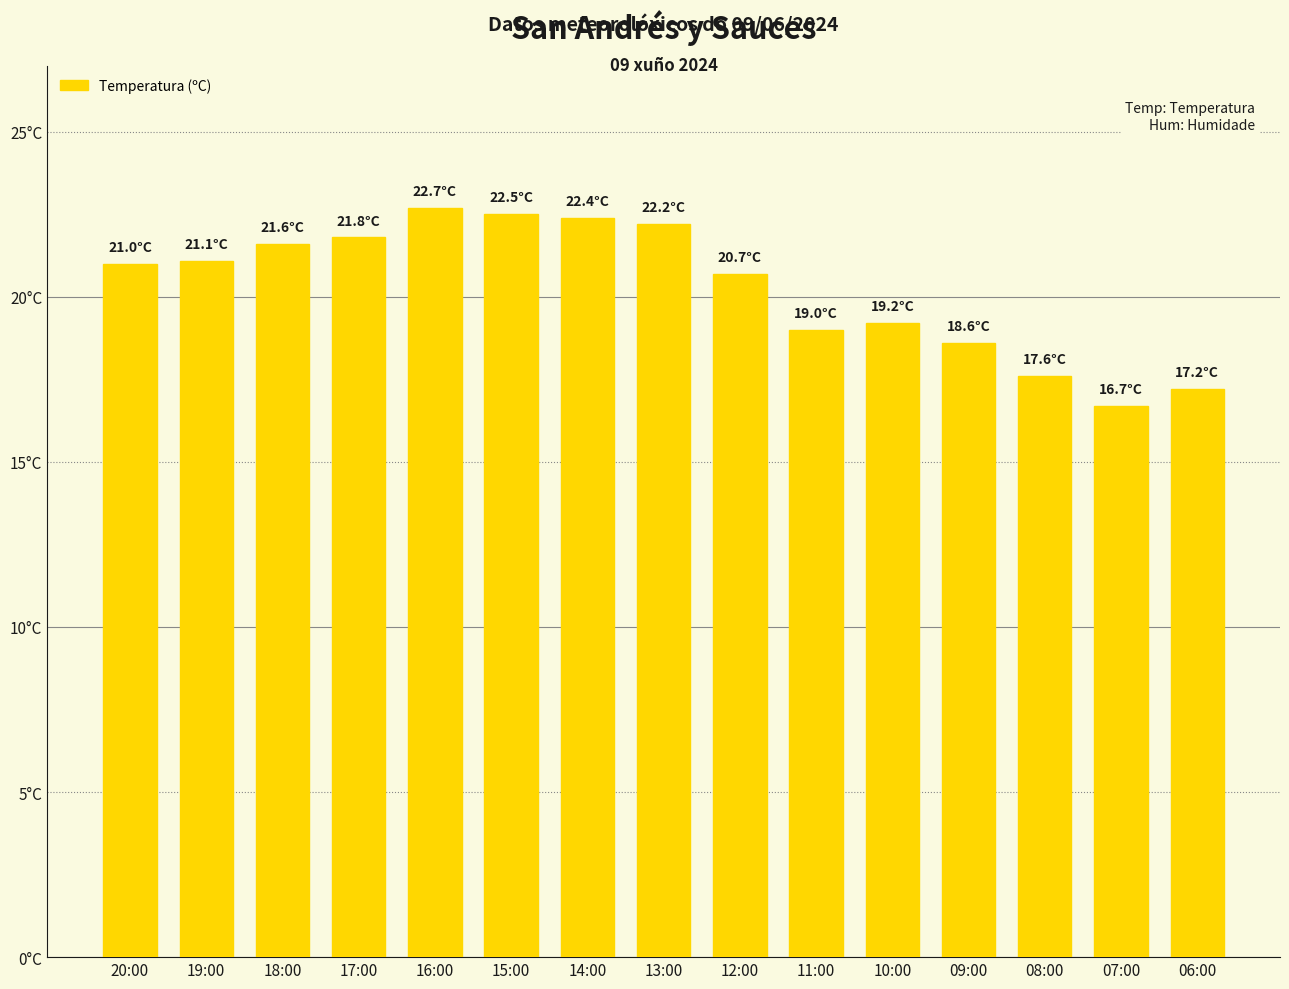

What is the smallest value displayed?

16.7